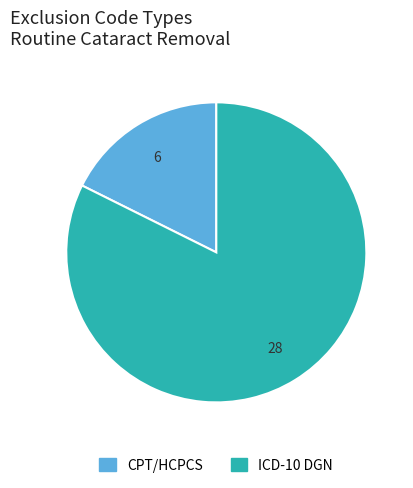

True or false: ICD-10 DGN accounts for 82% of the total.

True